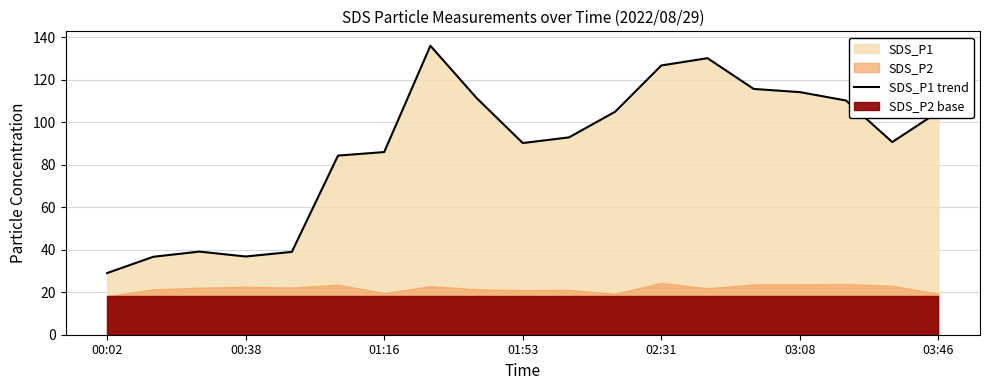

Reading left to right, transcribe all the data shown in this chart.

29.0	36.7	39.1	36.8	39.0	84.3	85.9	135.9	111.4	90.2	92.8	104.9	126.7	130.1	115.6	114.1	110.2	90.6	104.9